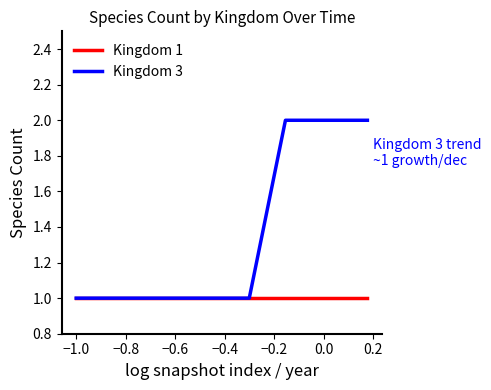

List the series in order of their overall mean, lowest first.

Kingdom 1, Kingdom 3